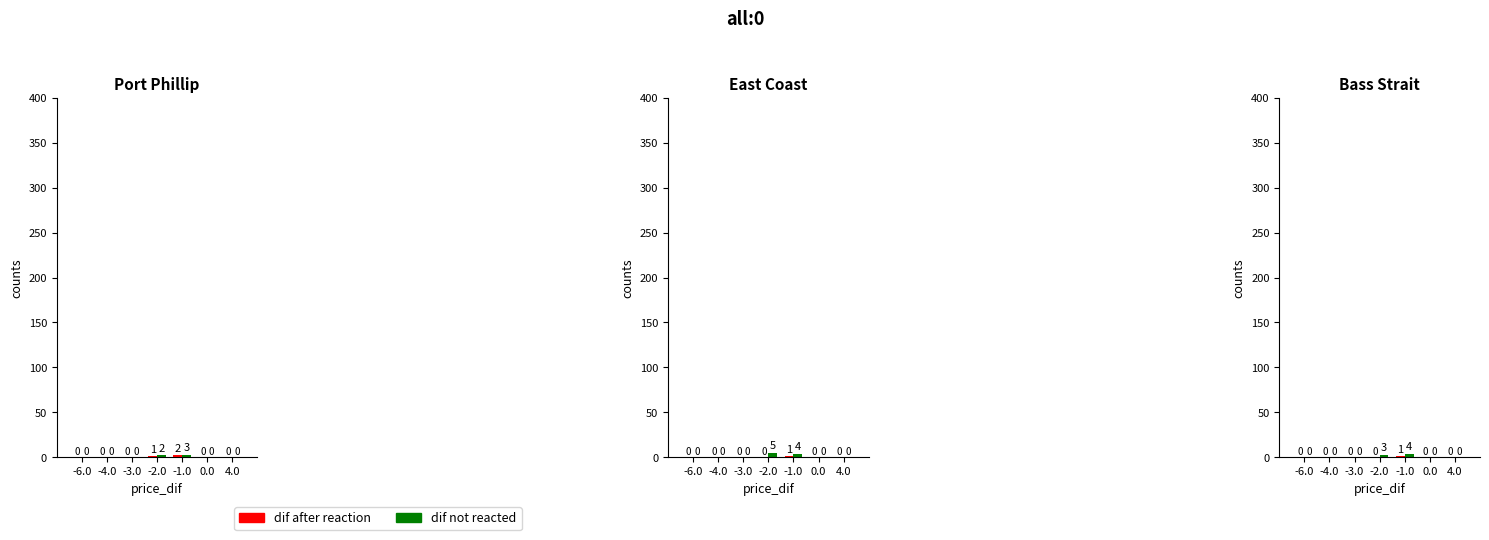

Between -3.0 and 0.0, which series saw the biggest shift?

dif after reaction